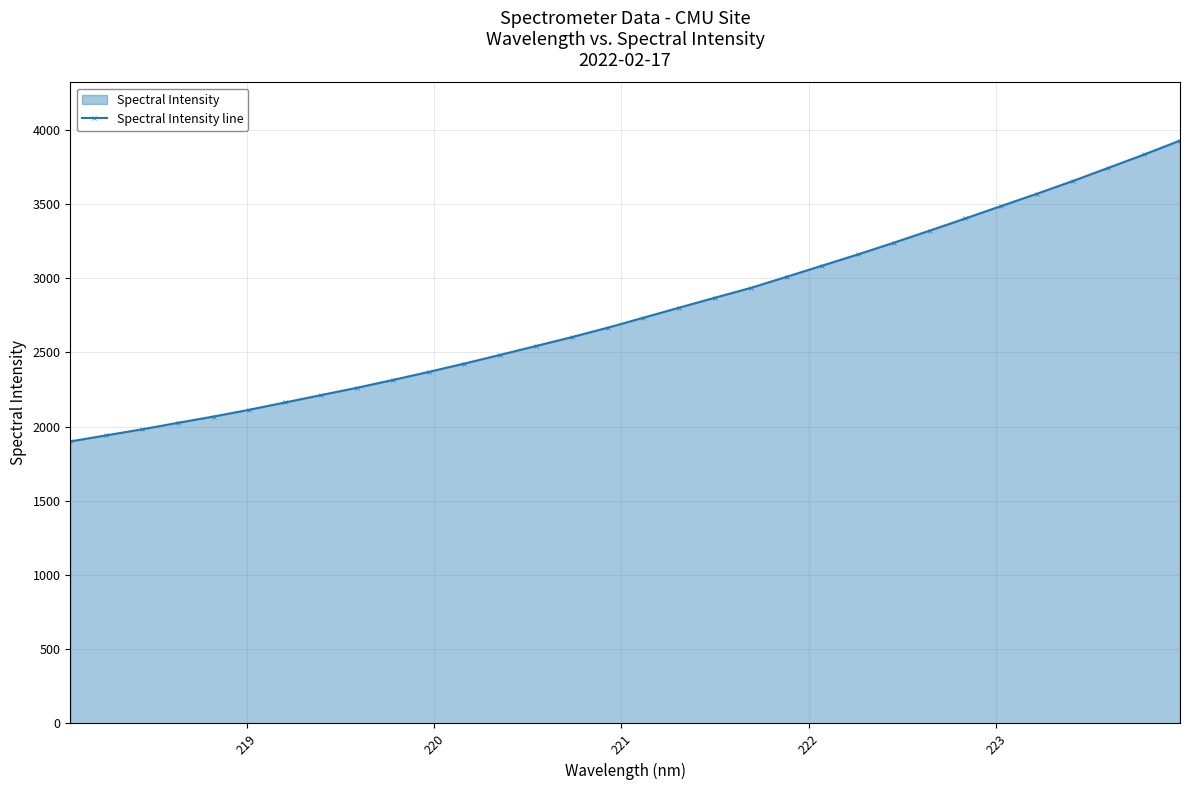

What is the sum of all values?

88836.5